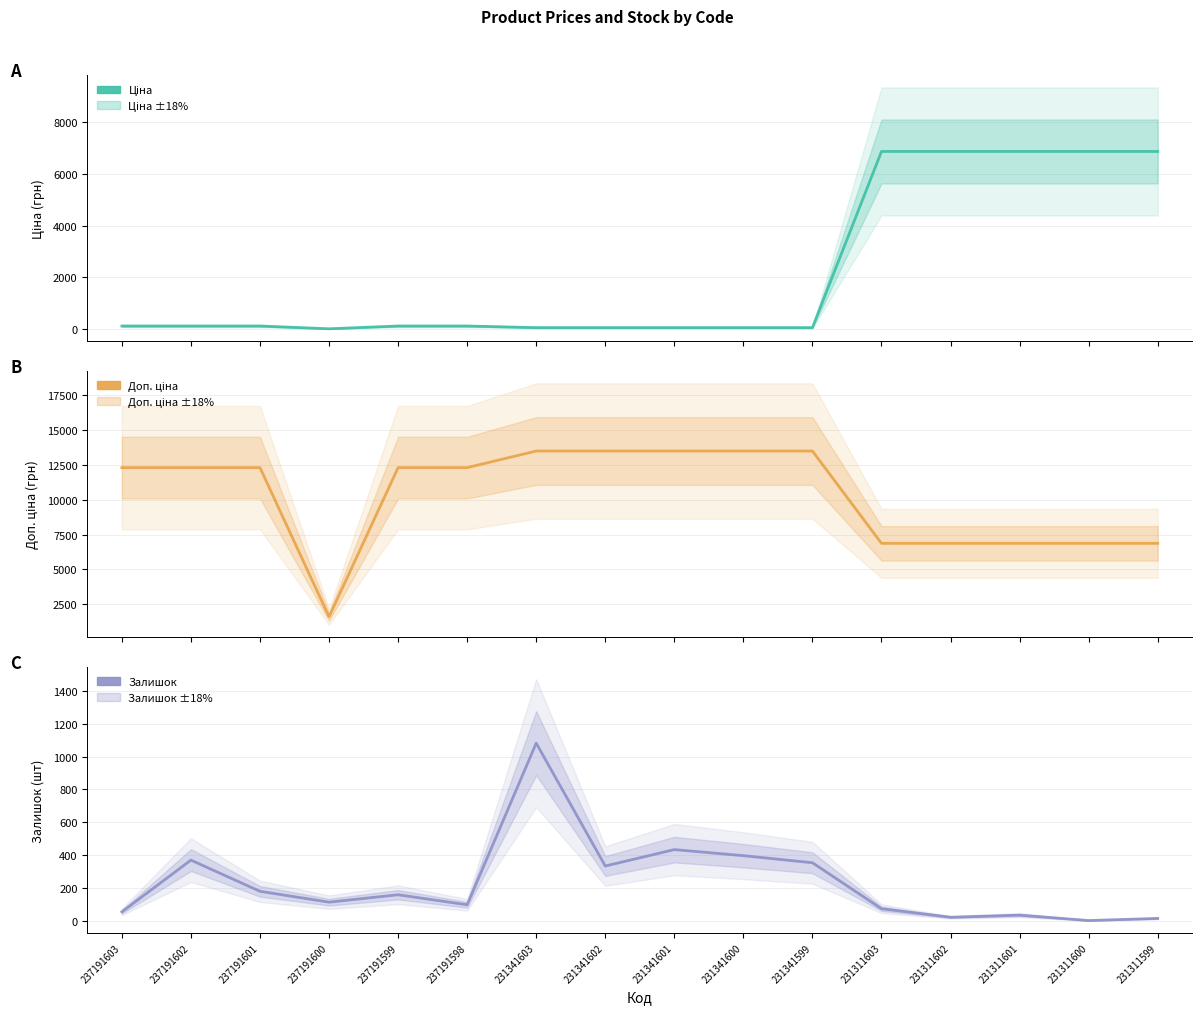

True or false: Доп. ціна has a value of 1599.0 at 237191600.

True